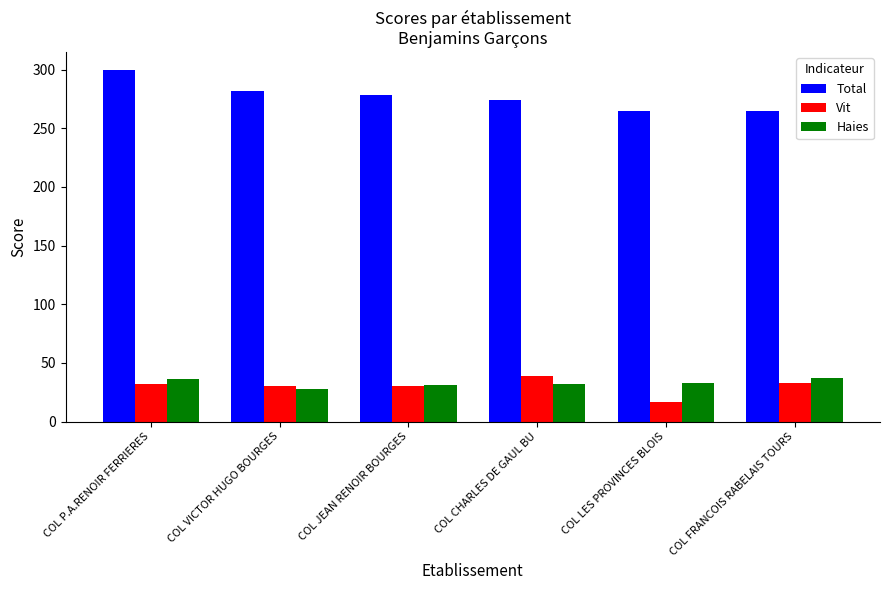

How many bars are there in each group?

3